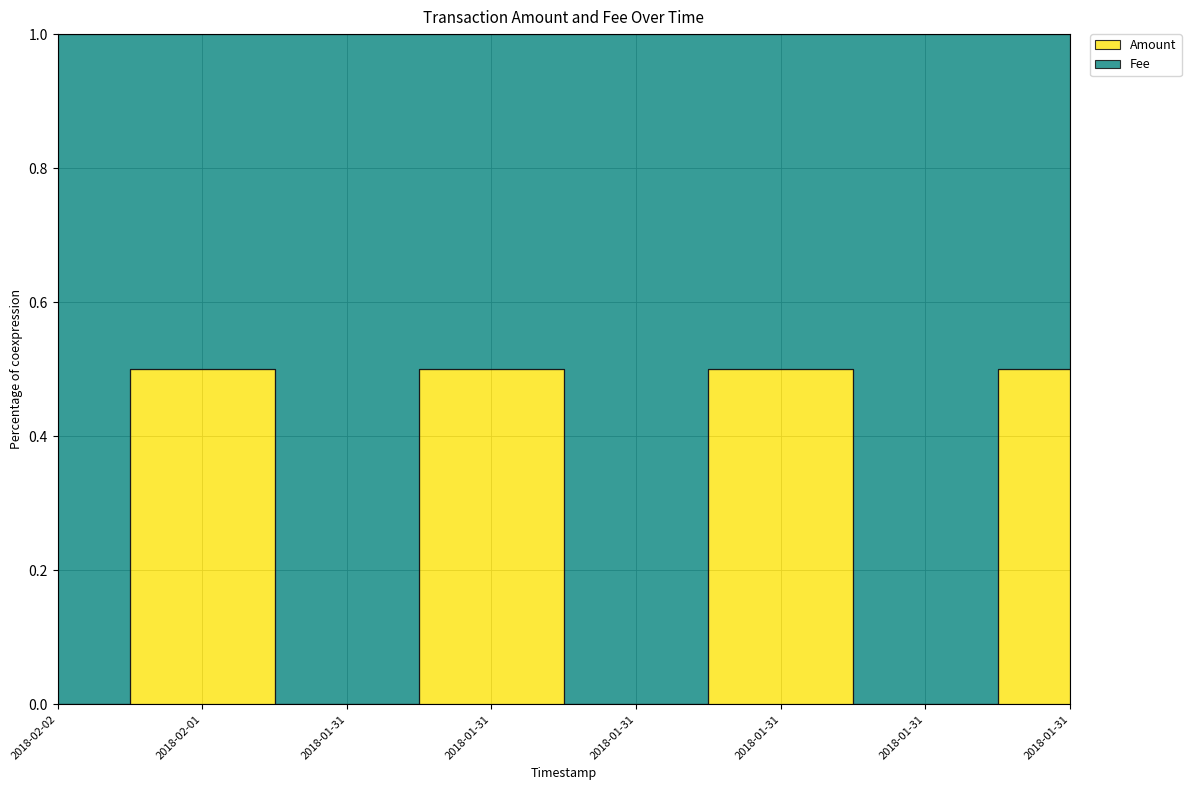

What is the label of the 4th point from the right?

2018-01-31